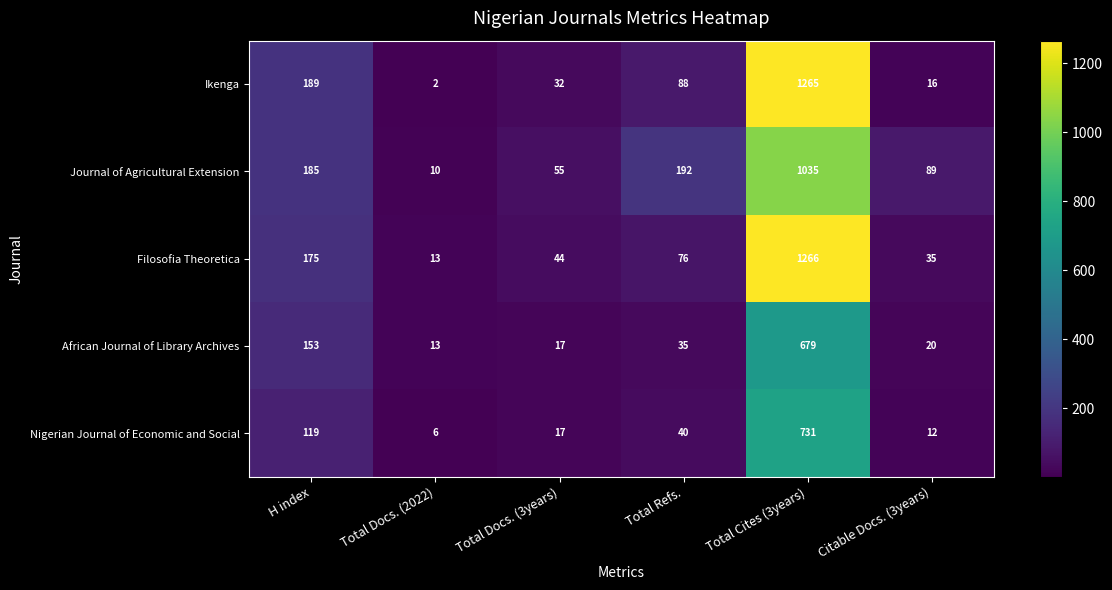

Count the number of categories in the chart.

6